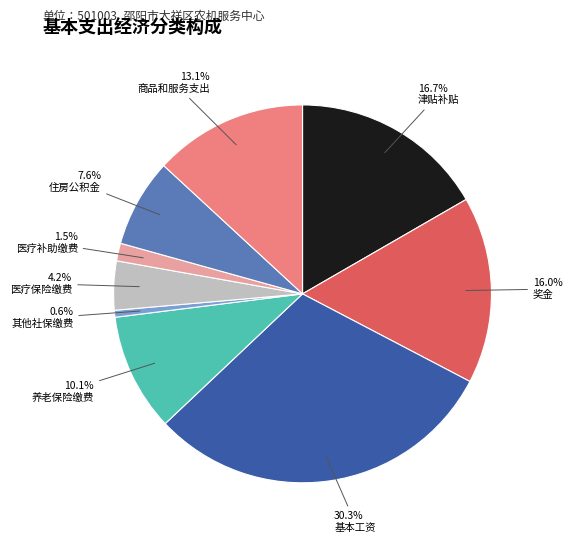

How many segments does this pie chart have?

9